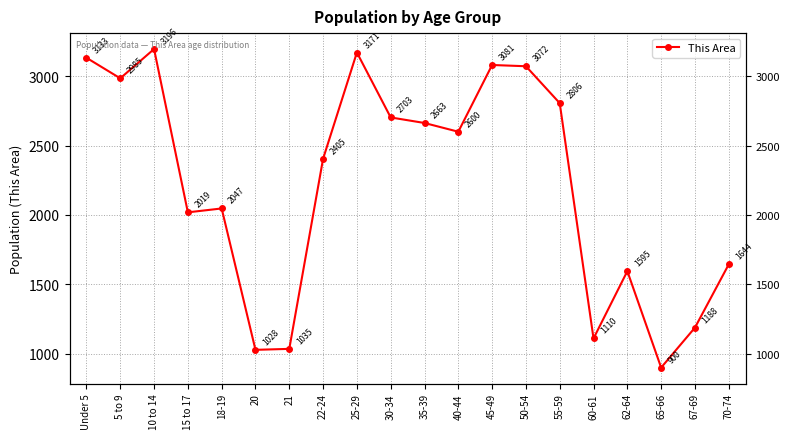

What is the difference between the second highest and minimum values?

2271